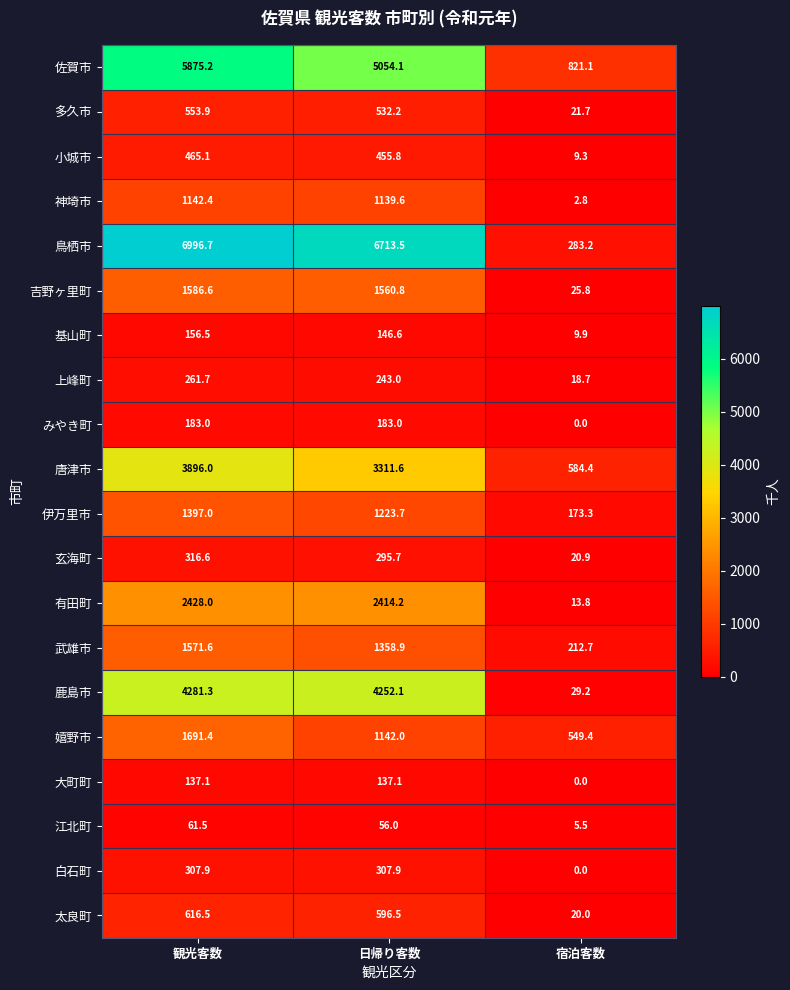

Which series has the largest range (max minus min)?

鳥栖市